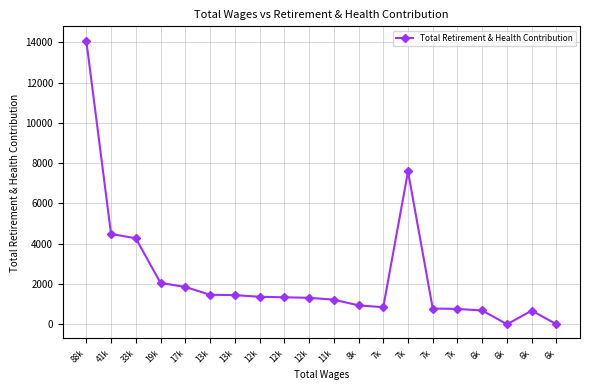

The chart shows a value of 1449 at 13k. True or false?

True